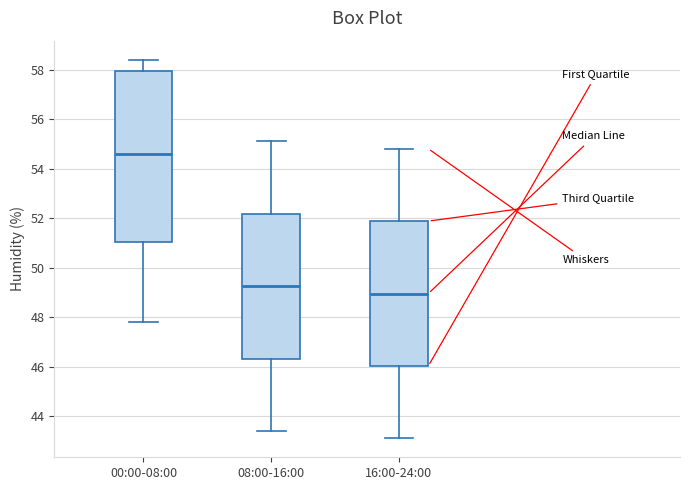

Which box is the tallest, from its lower edge to its upper edge?

00:00-08:00